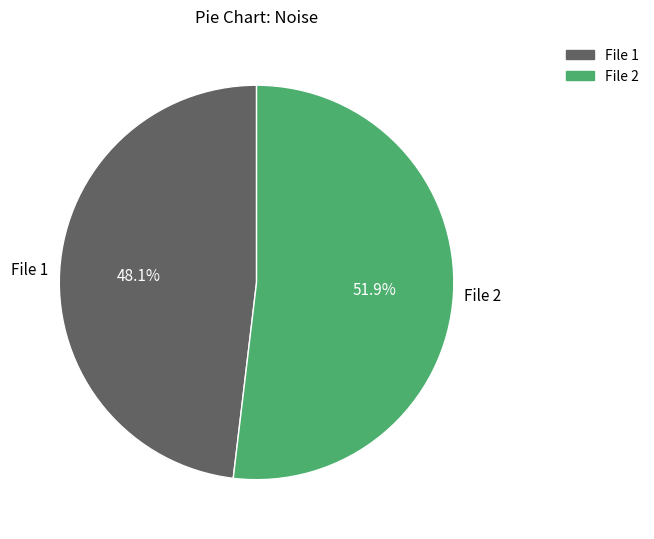

Is there any slice that represents more than half of the pie?

Yes